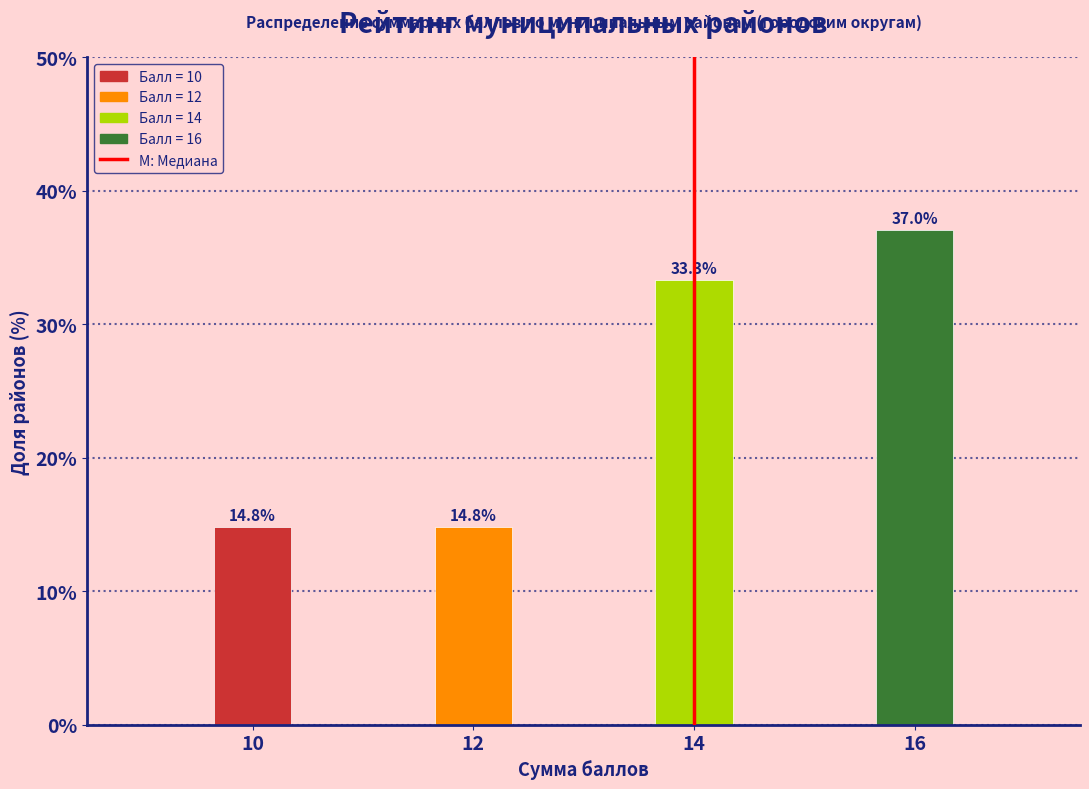

Reading left to right, extract all data points from this chart.

14.8	14.8	33.3	37.0